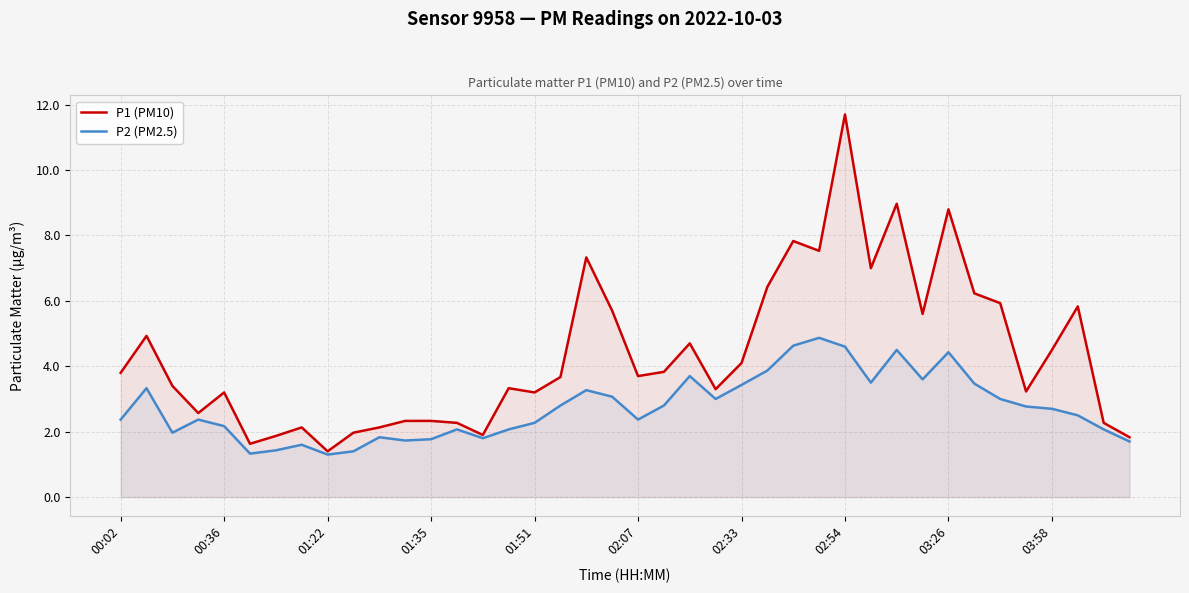

What is the total value across all series at 02:07?

6.1